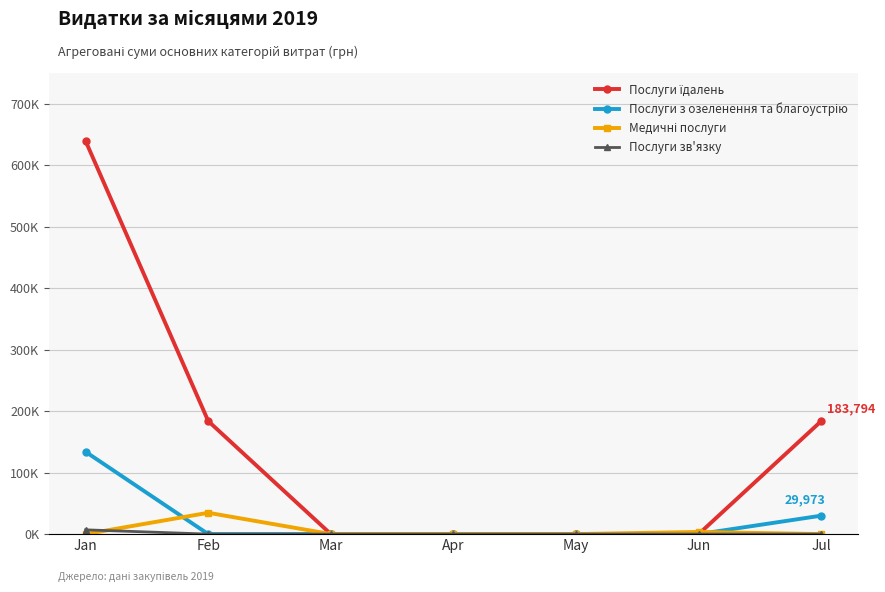

List the series in order of their peak value, lowest first.

Послуги зв'язку, Медичні послуги, Послуги з озеленення та благоустрію, Послуги їдалень